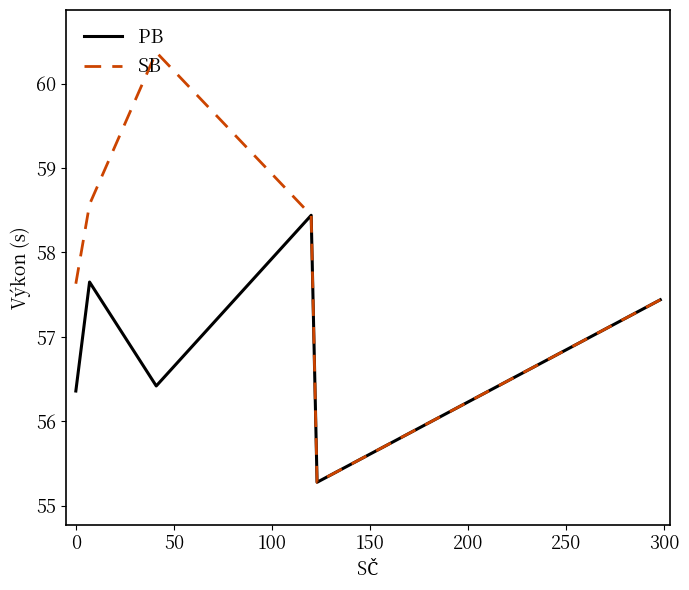

Which series has the largest total across all categories?

SB